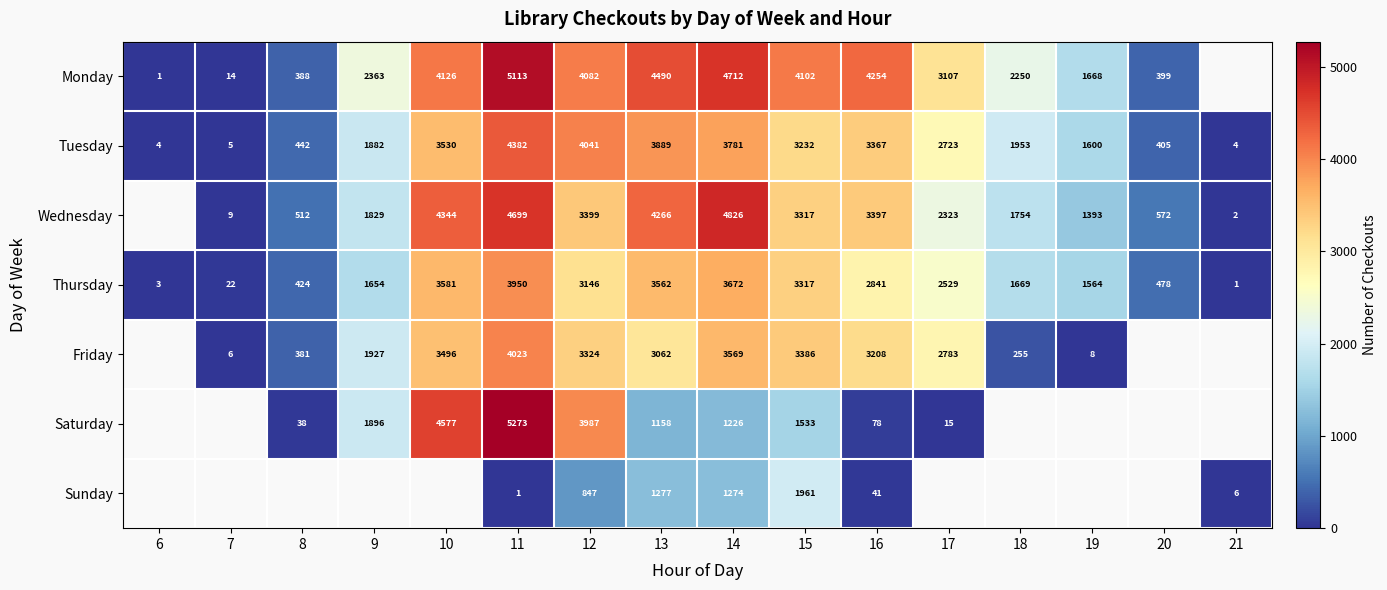

What is the total value across all series at 14?

23060